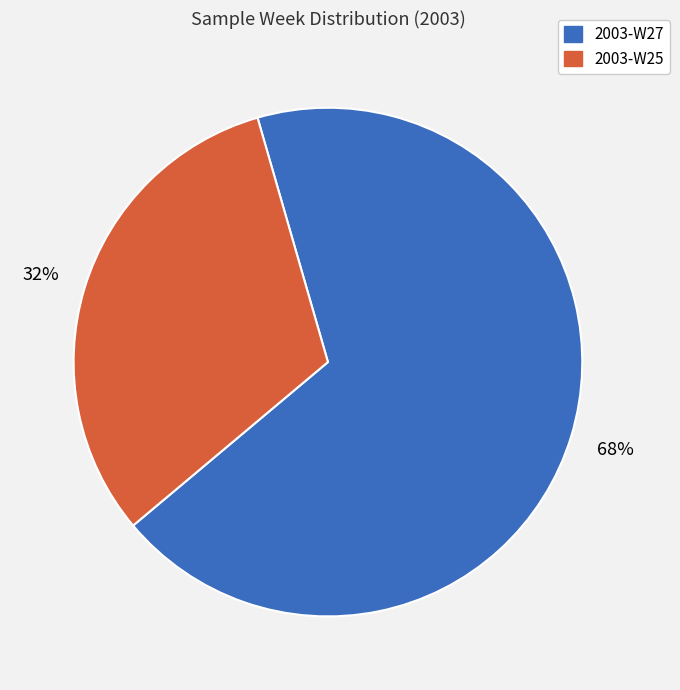

Is there any slice that represents more than half of the pie?

Yes